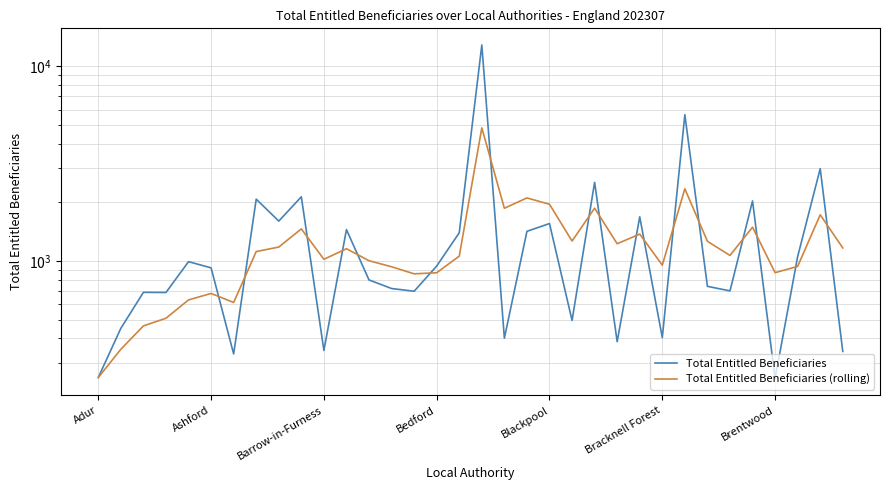

Which series has the largest range (max minus min)?

Total Entitled Beneficiaries